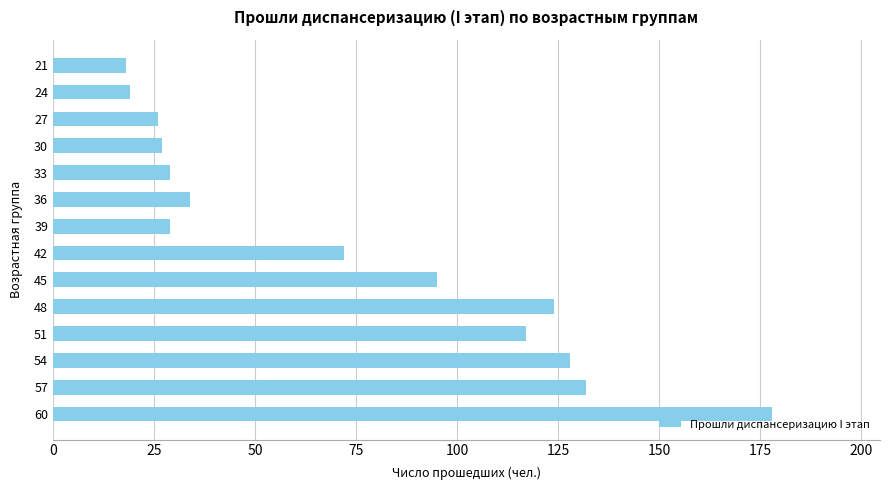

Where is the data nearest to the value 98?

45